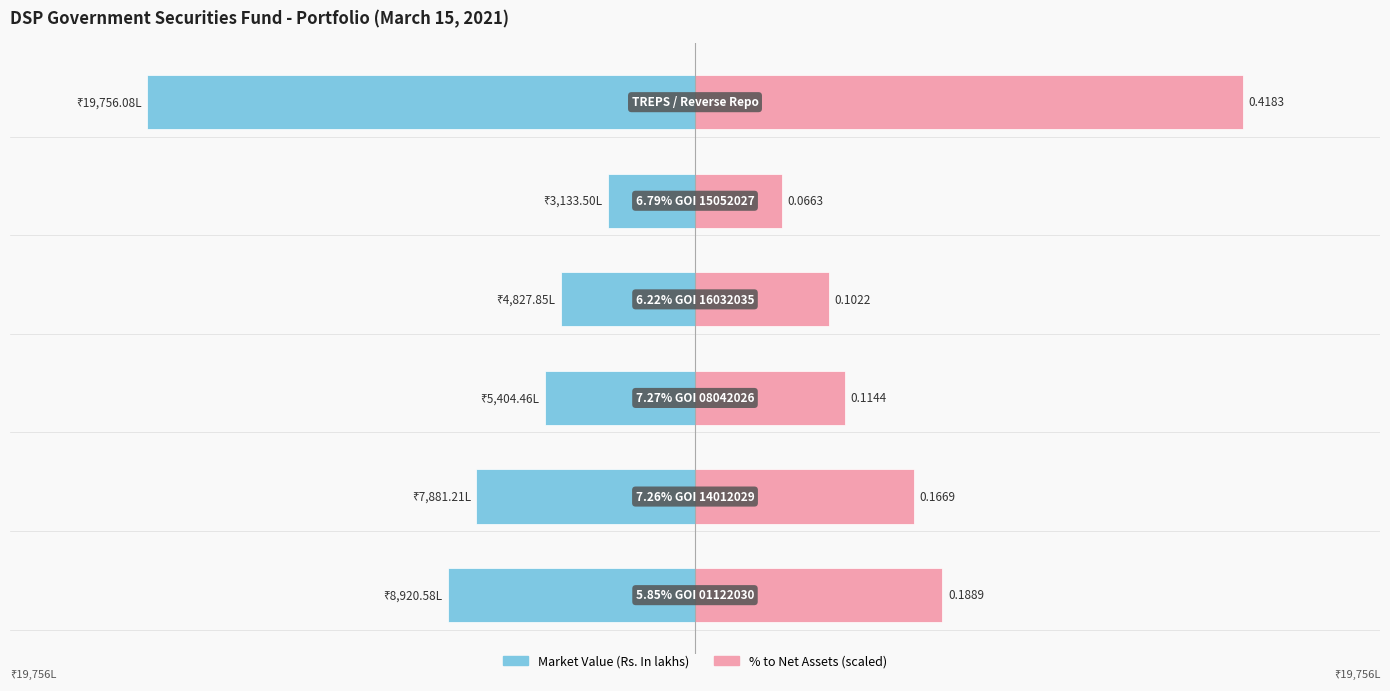

Reading left to right, what are all the values shown in this chart?

Market Value (Rs. In lakhs): −30000=-8920.6	−20000=-7881.2	−10000=-5404.5	0=-4827.9	10000=-3133.5	20000=-19756.1
% to Net Assets (scaled): −30000=8921.6	−20000=7882.6	−10000=5403.0	0=4826.9	10000=3131.3	20000=19756.1